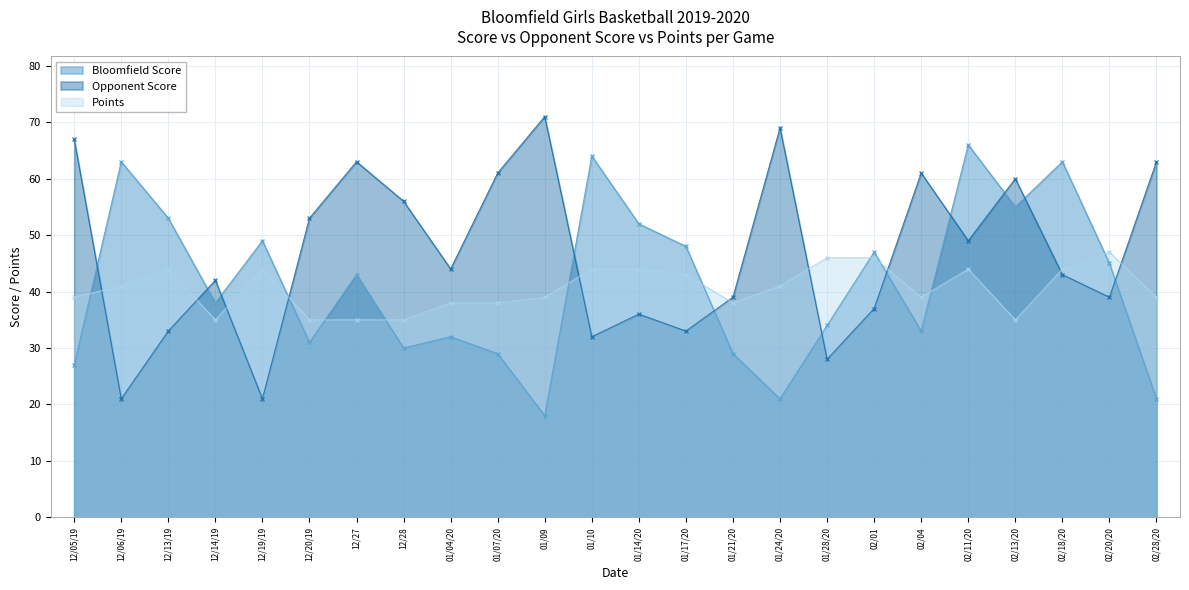

Read the Points value at 02/11/20.

44